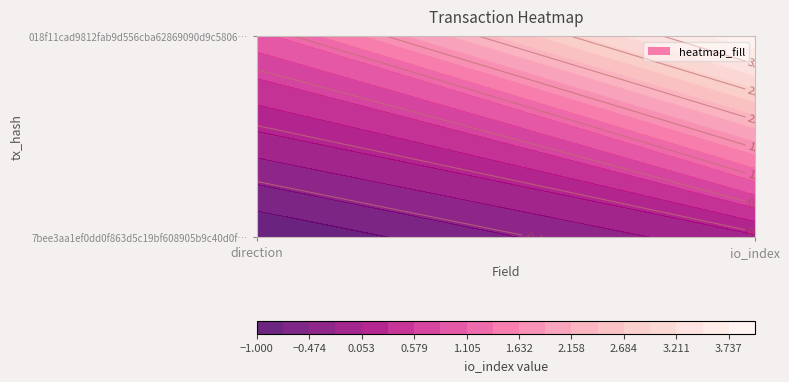

Which has a higher value, -1 or 1?

1